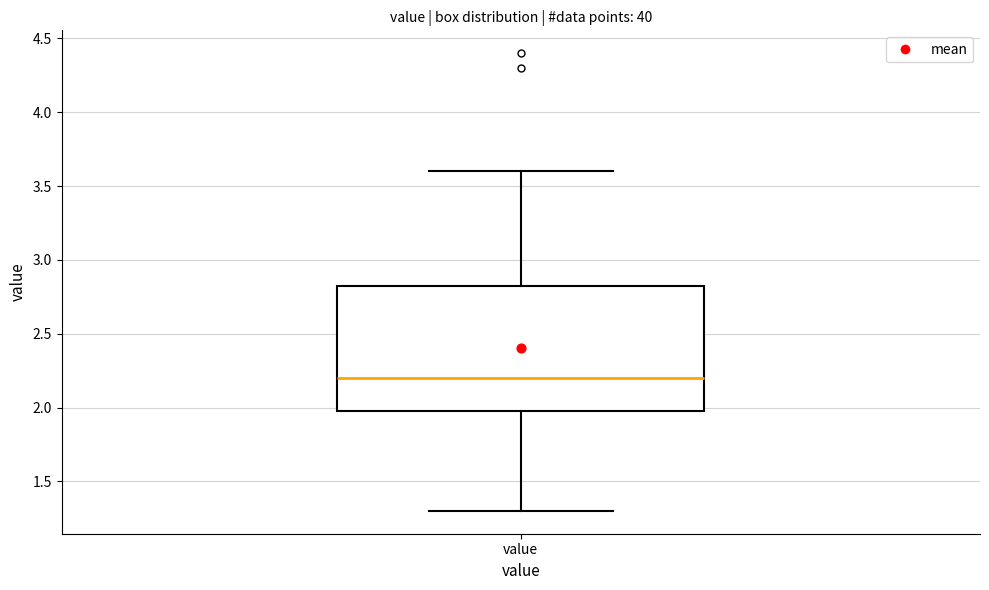

Transcribe this box plot: give where the median line is, the range the box spans, and where the two whiskers end, as read against the y-axis. The values are not printed on the chart, so give them approximately, as read against the axis.

median 2.20, box 2.00 to 2.85, whiskers 1.30 to 3.60